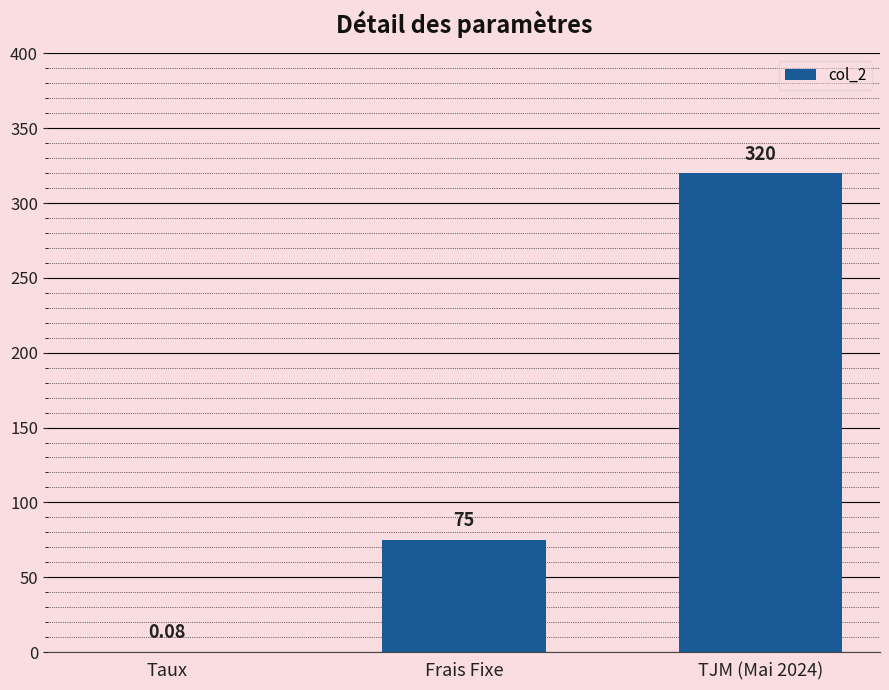

Which has a higher value, Taux or Frais Fixe?

Frais Fixe